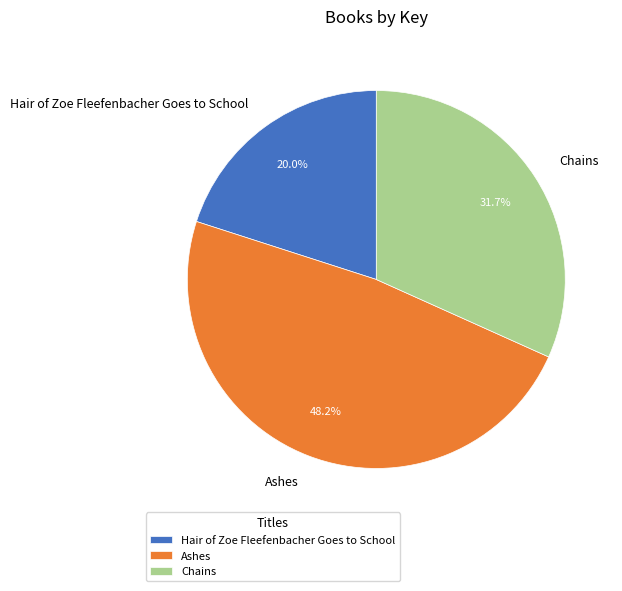

What is the ratio of the value at Ashes to the value at Chains?

1.5